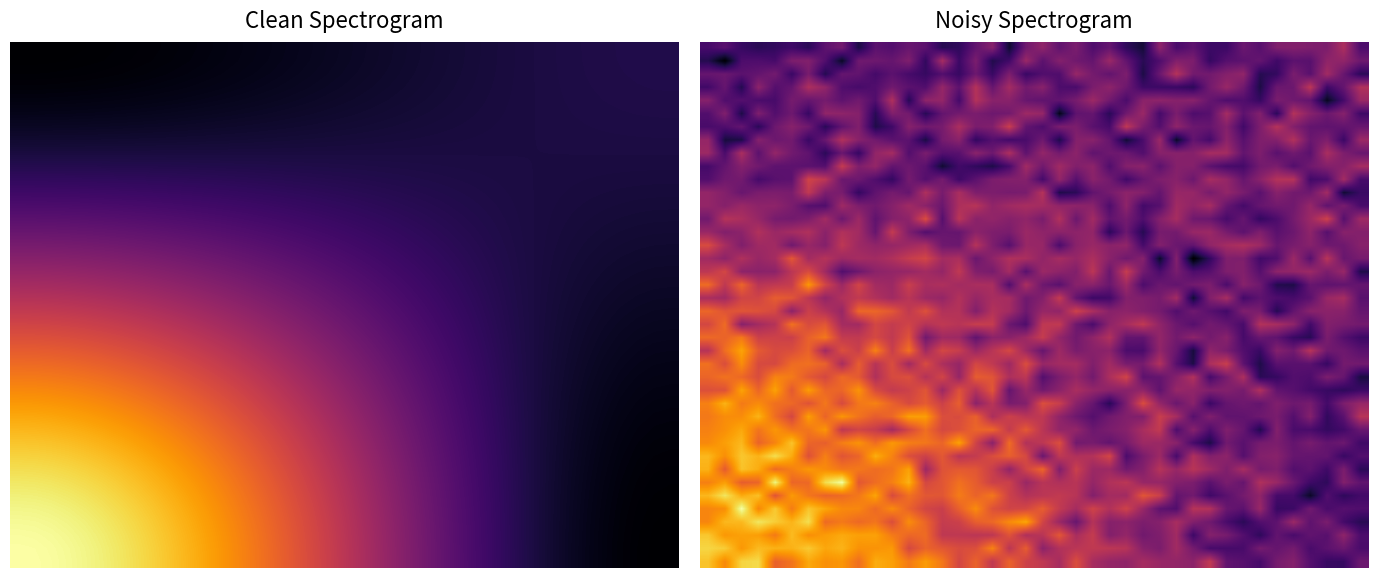

What is the maximum value shown in the chart?

120.6